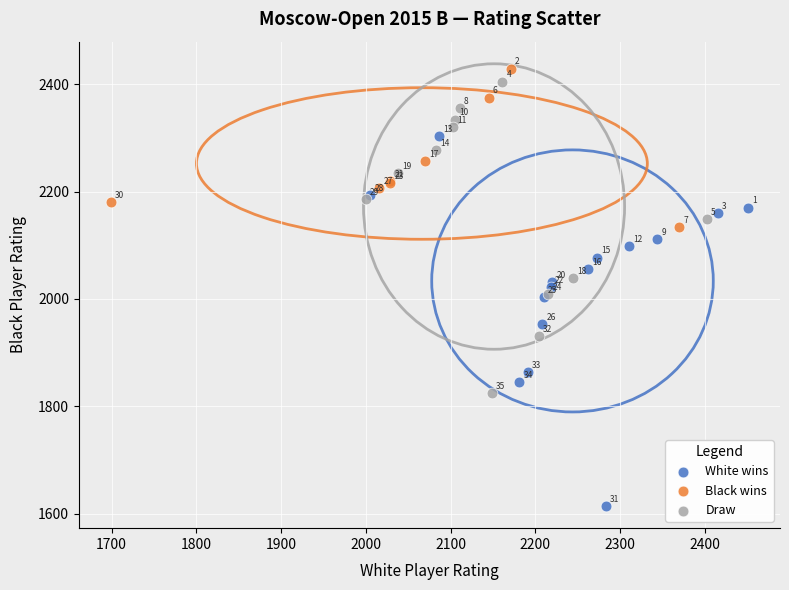

Which series reaches the minimum Y coordinate?

White wins